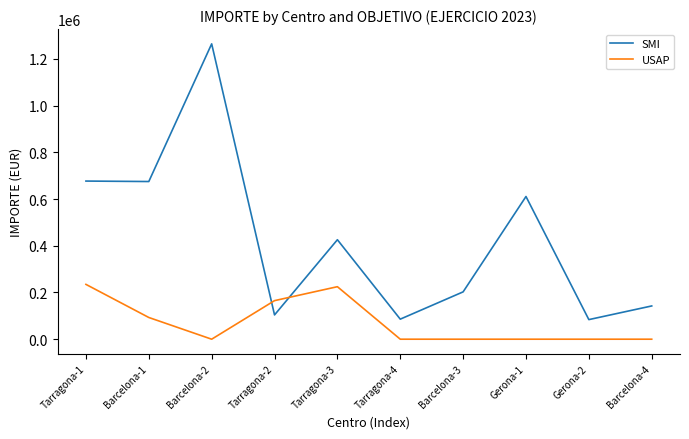

Is it true that USAP equals 103447.5 at Tarragona-2?

False